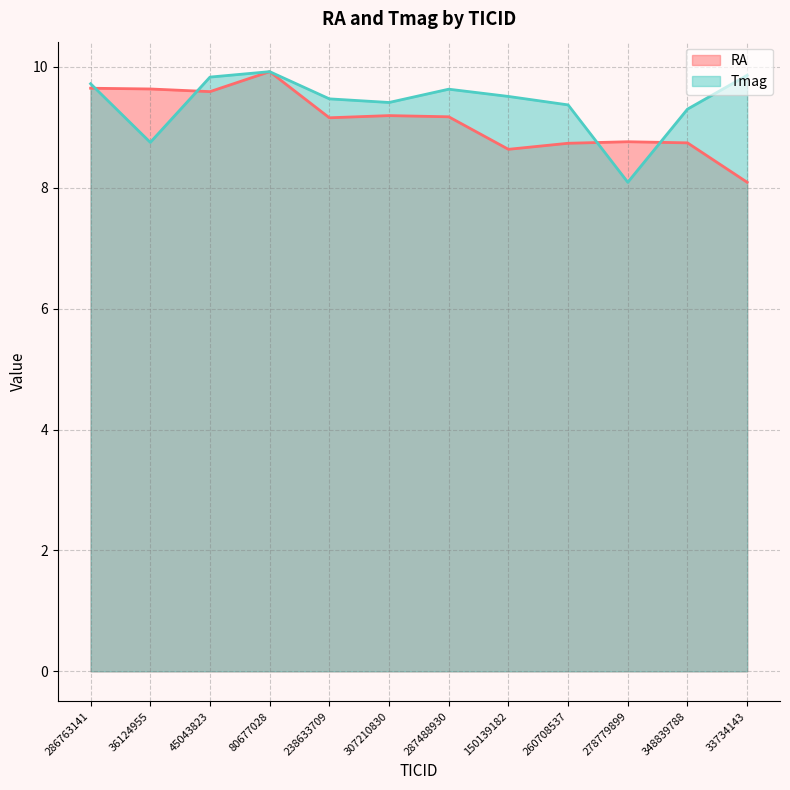

What is the difference between the second highest and minimum values in the RA series?

1.6